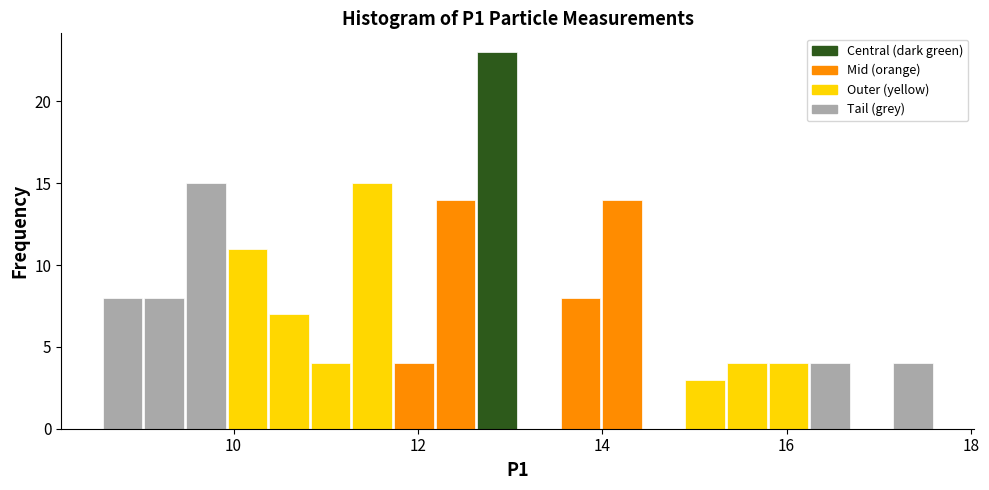

Read against the x-axis, roughly where is the centre of the tallest bar?

12.8